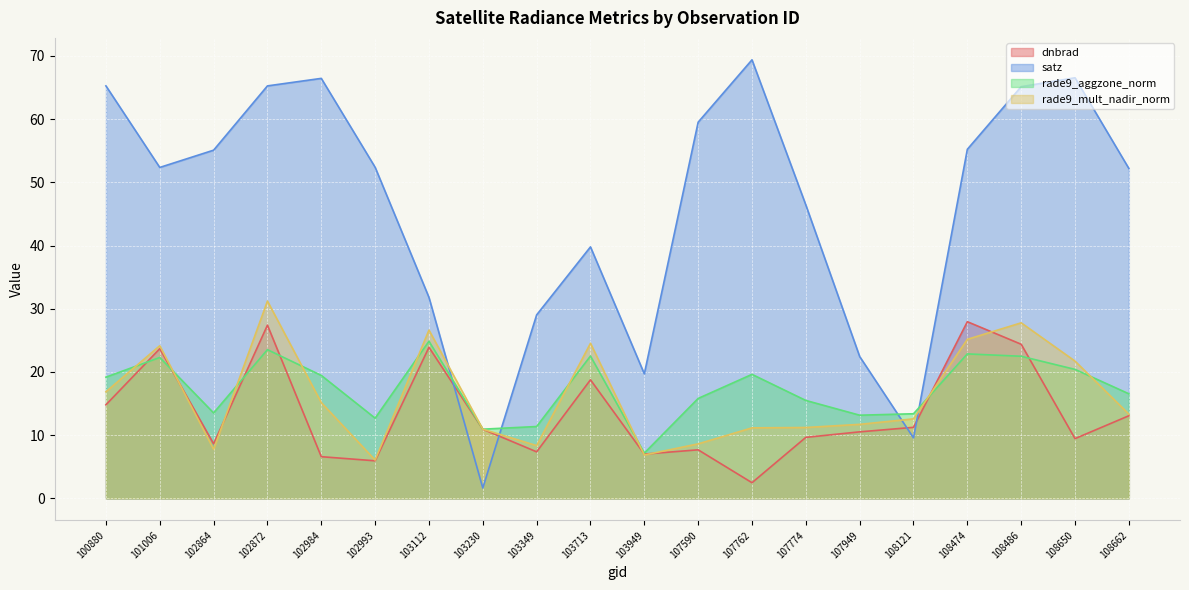

In dnbrad, how many points are higher than both neighbors (excluding endpoints)?

6